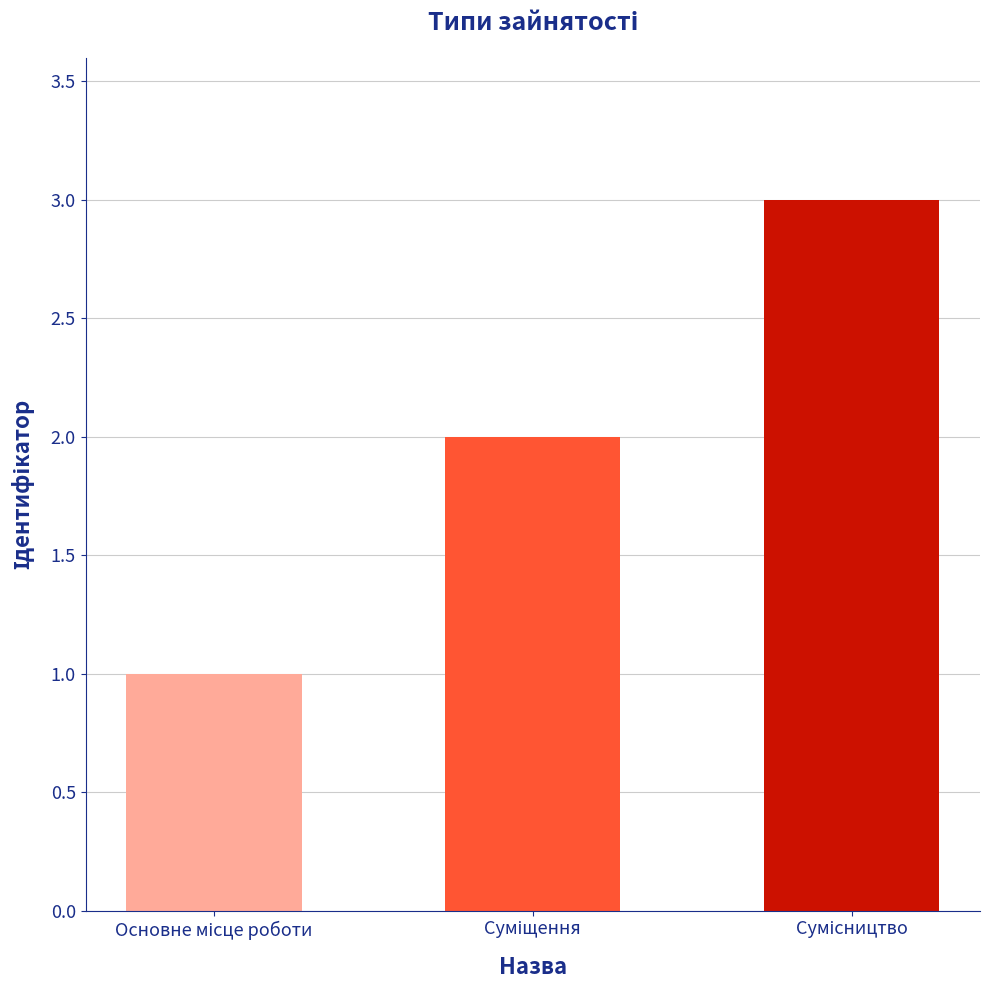

What is the maximum value shown in the chart?

3